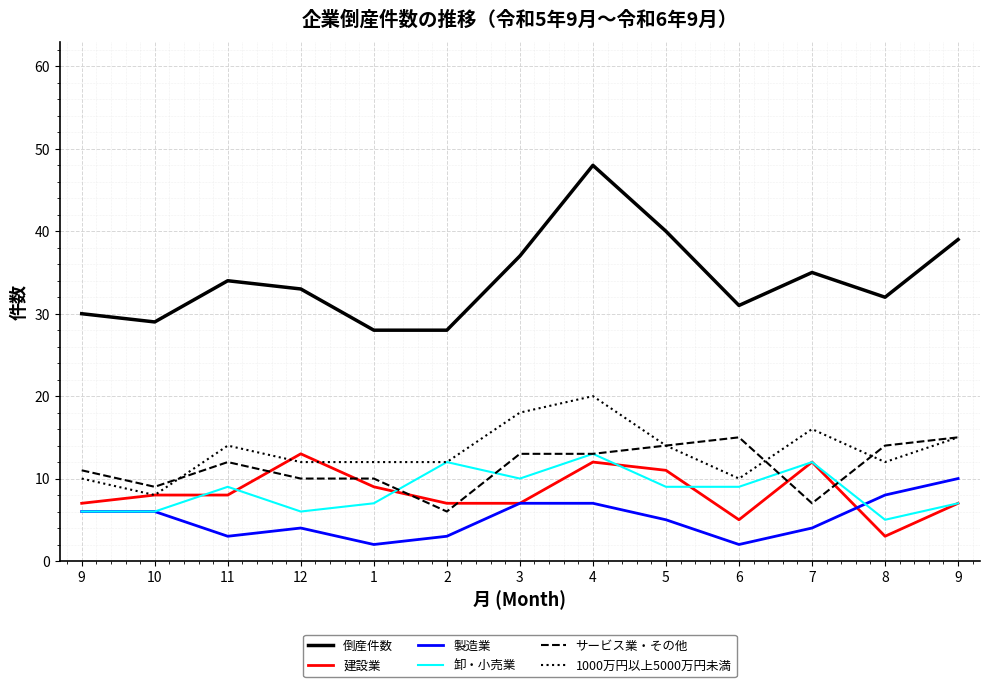

After their last crossing, which series has the higher values: 建設業 or 製造業?

製造業